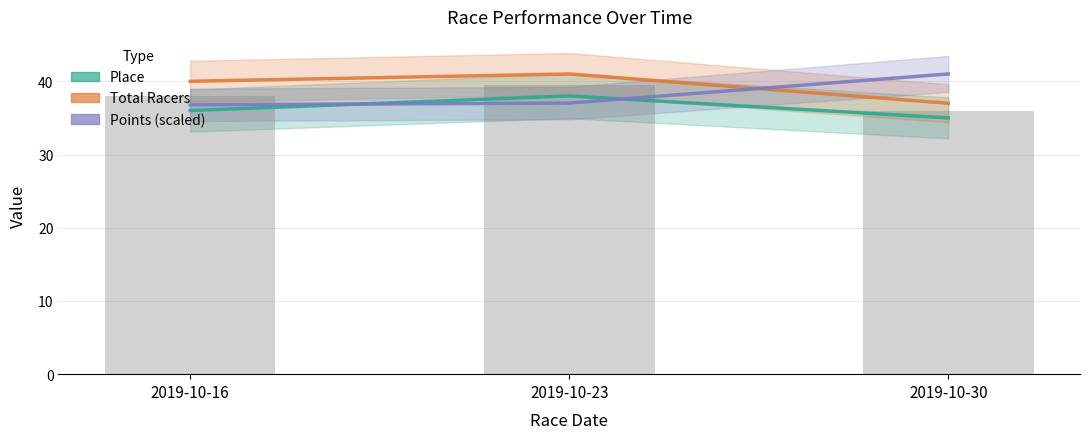

Count the Place values in the range 35 to 38.

3